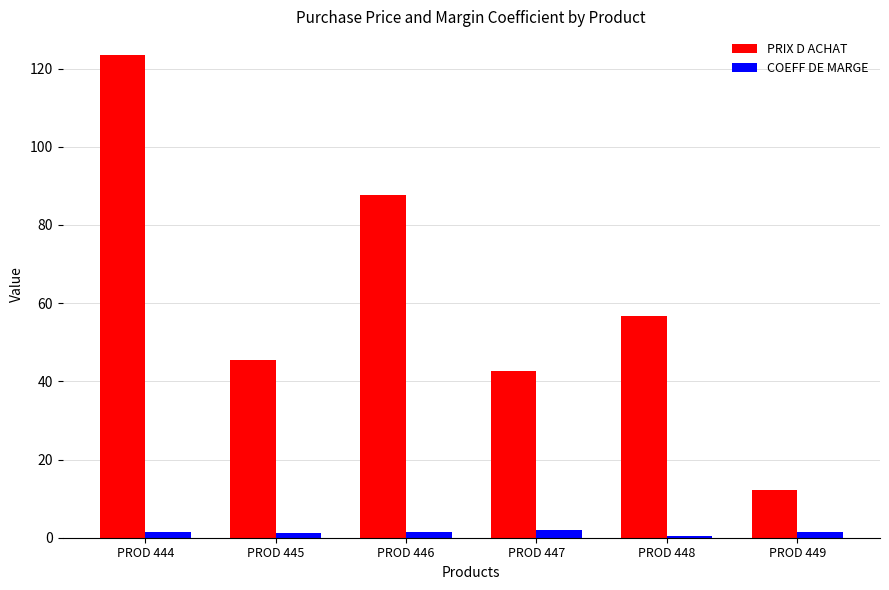

Which series changed the most between PROD 447 and PROD 449?

PRIX D ACHAT